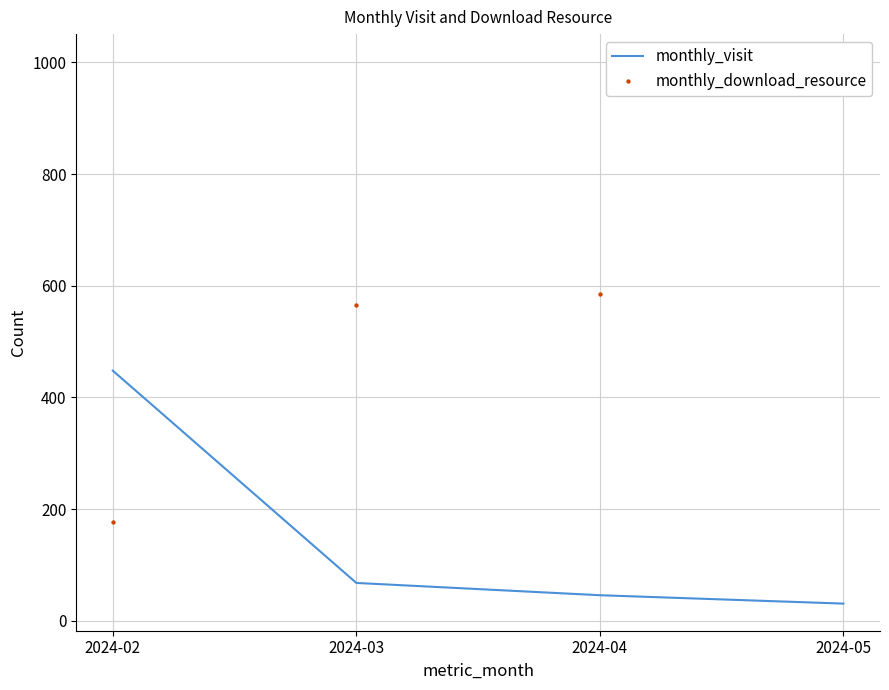

Which series contains the highest Y value?

monthly_download_resource